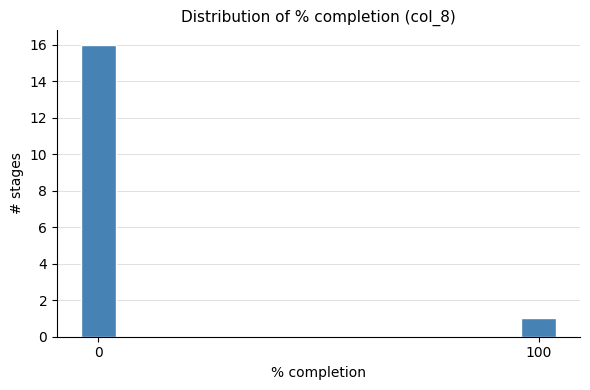

Reading left to right, transcribe all the data shown in this chart.

0=16	100=1